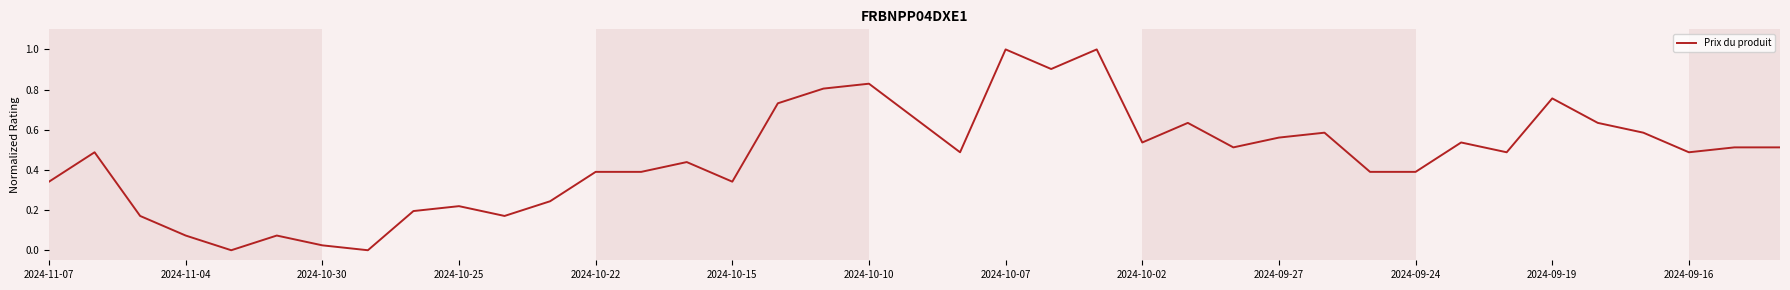

What is the difference between the maximum and second lowest values?

1.0